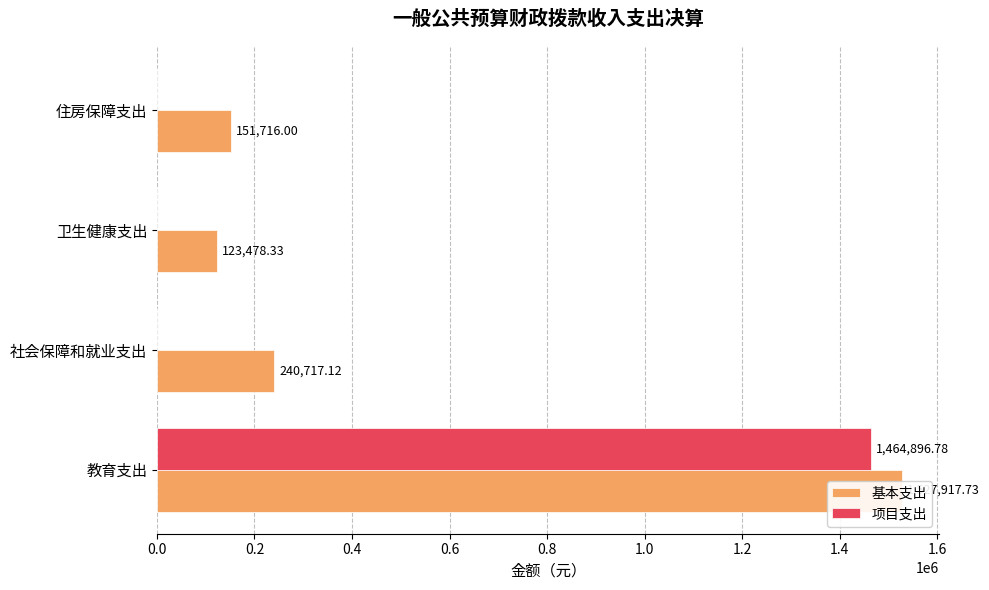

How many values in the 基本支出 series exceed 240717?

2